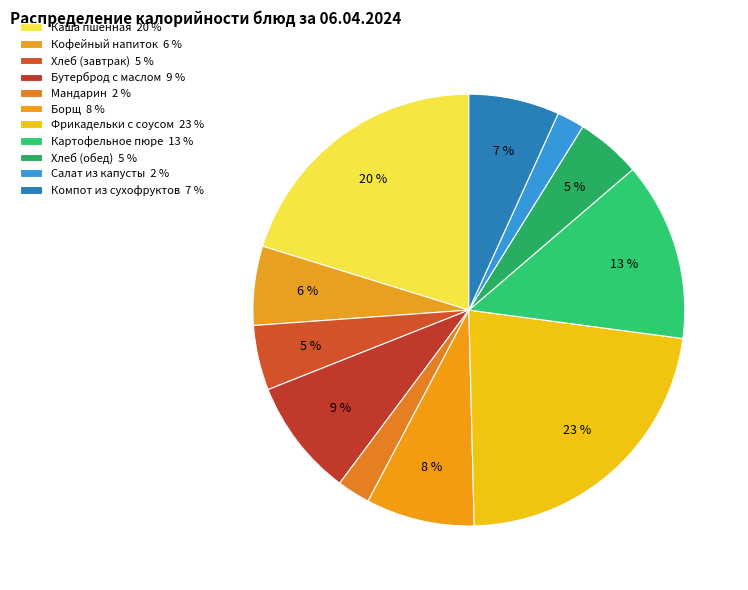

The Салат из капусты slice represents 17% of the pie. True or false?

False